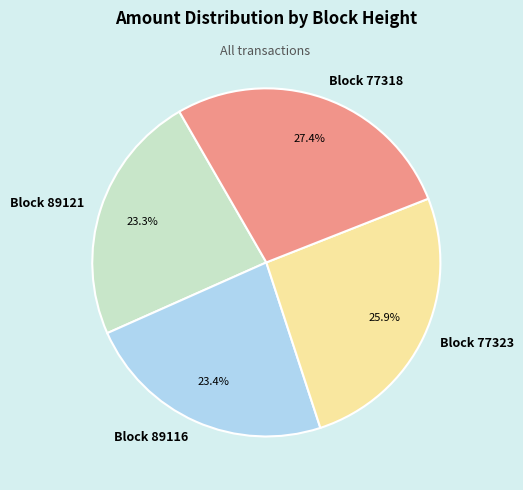

Between Block 77323 and Block 77318, which is larger?

Block 77318